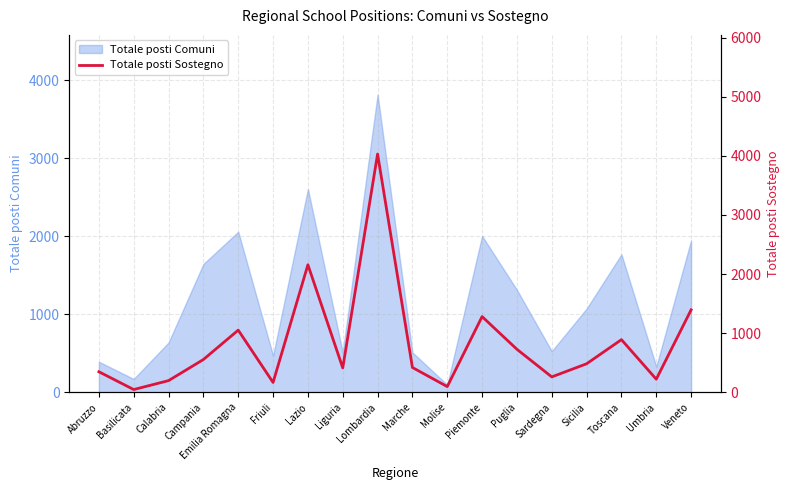

What is the label of the 8th point from the right?

Molise